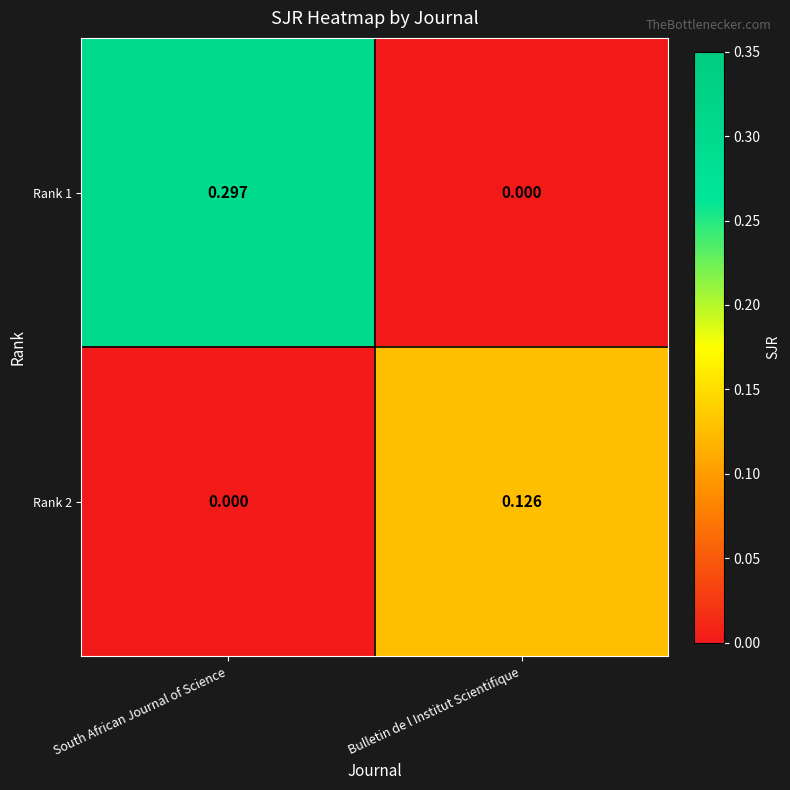

Which category has the highest value in the Rank 2 series?

Bulletin de l Institut Scientifique